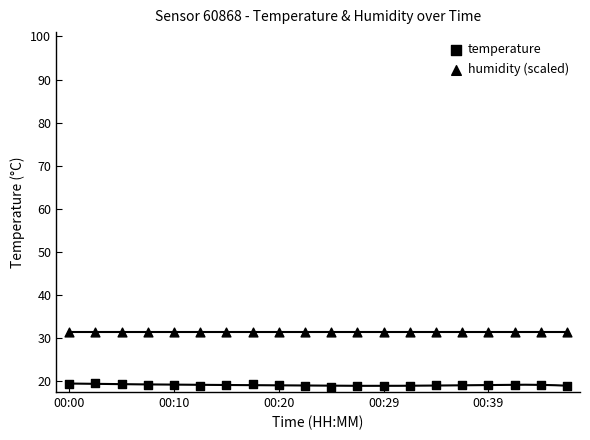

How many data points are displayed?

40